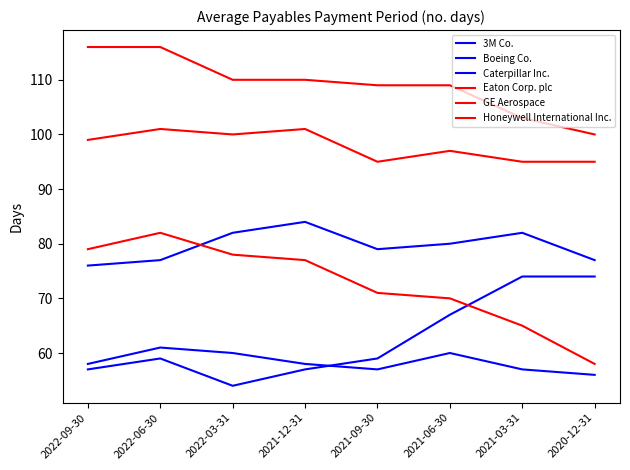

Reading left to right, list all the values displayed in this chart.

3M Co.: 2022-09-30=58	2022-06-30=61	2022-03-31=60	2021-12-31=58	2021-09-30=57	2021-06-30=60	2021-03-31=57	2020-12-31=56
Boeing Co.: 2022-09-30=57	2022-06-30=59	2022-03-31=54	2021-12-31=57	2021-09-30=59	2021-06-30=67	2021-03-31=74	2020-12-31=74
Caterpillar Inc.: 2022-09-30=76	2022-06-30=77	2022-03-31=82	2021-12-31=84	2021-09-30=79	2021-06-30=80	2021-03-31=82	2020-12-31=77
Eaton Corp. plc: 2022-09-30=79	2022-06-30=82	2022-03-31=78	2021-12-31=77	2021-09-30=71	2021-06-30=70	2021-03-31=65	2020-12-31=58
GE Aerospace: 2022-09-30=116	2022-06-30=116	2022-03-31=110	2021-12-31=110	2021-09-30=109	2021-06-30=109	2021-03-31=103	2020-12-31=100
Honeywell International Inc.: 2022-09-30=99	2022-06-30=101	2022-03-31=100	2021-12-31=101	2021-09-30=95	2021-06-30=97	2021-03-31=95	2020-12-31=95